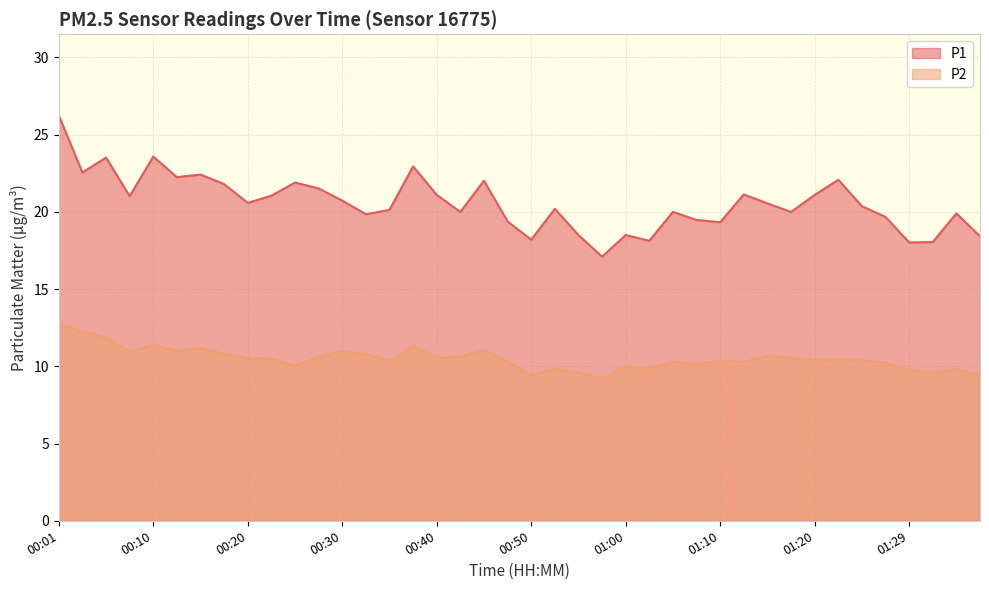

At which label does P2 first exceed 10?

00:01